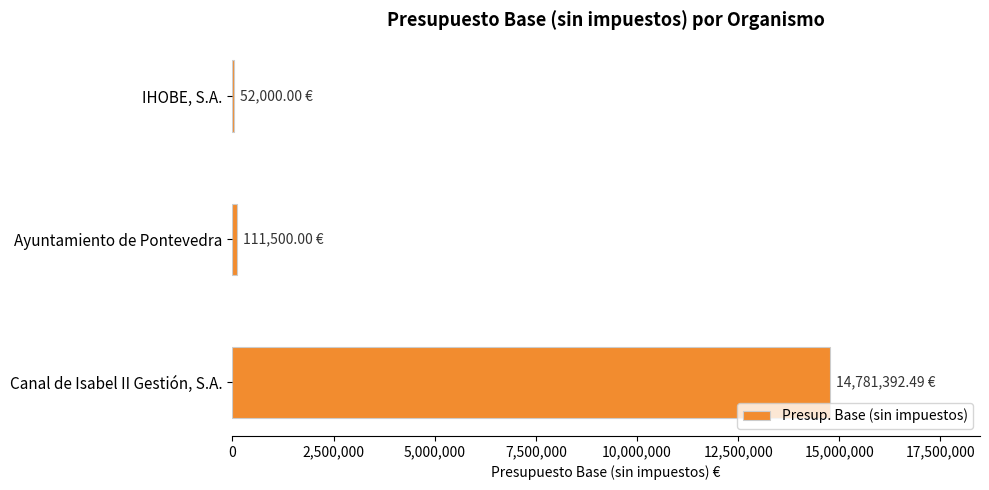

Which has a higher value, Canal de Isabel II Gestión, S.A. or IHOBE, S.A.?

Canal de Isabel II Gestión, S.A.